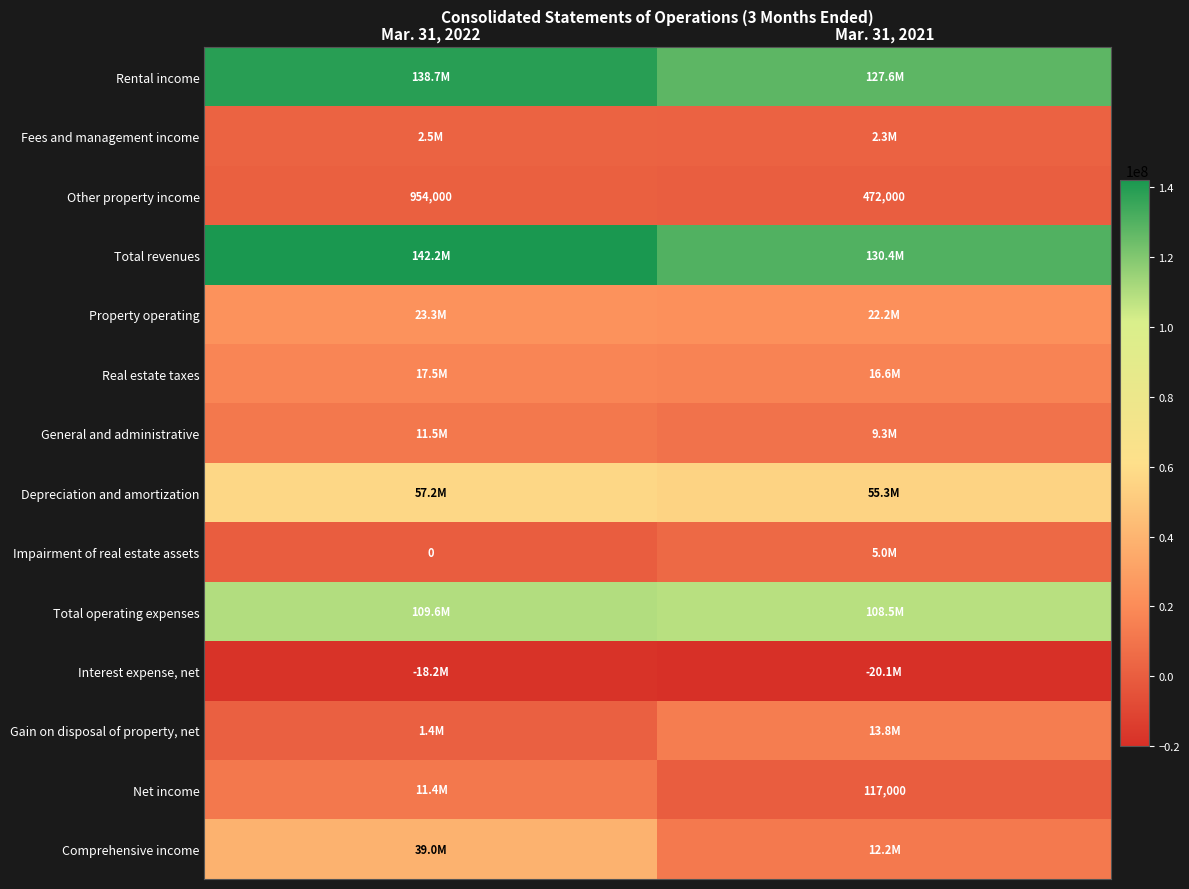

What value does the Other property income series have at Mar. 31, 2021?

472000